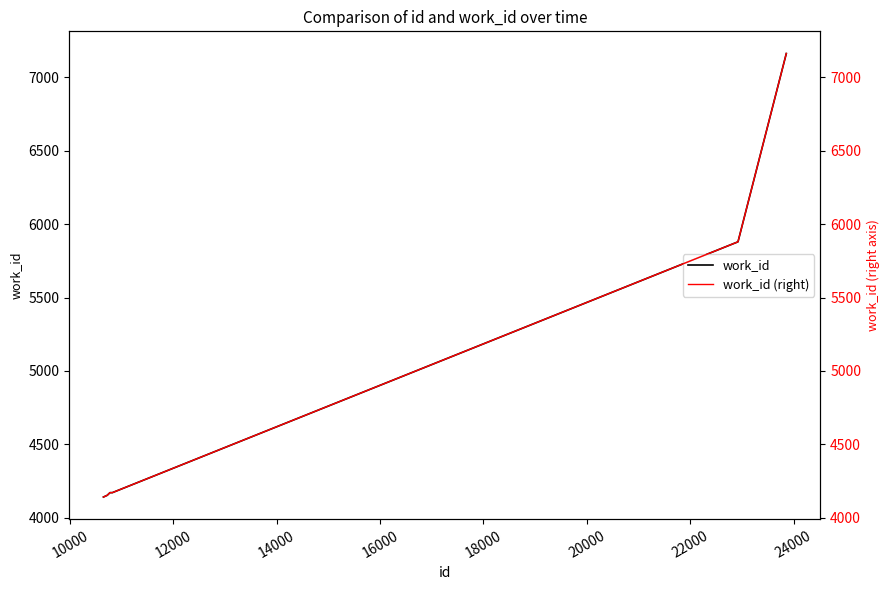

True or false: work_id and work_id (right) cross at least once.

False